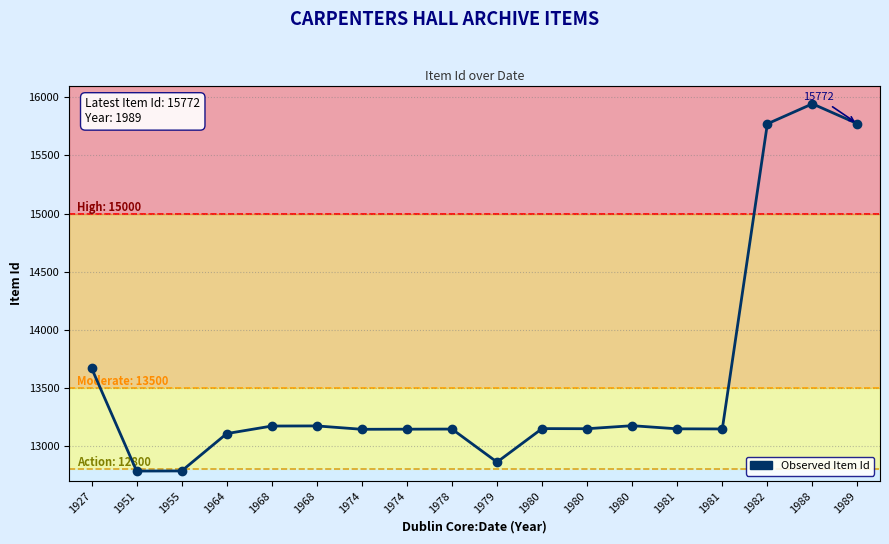

How many data points are less than 13150?

9